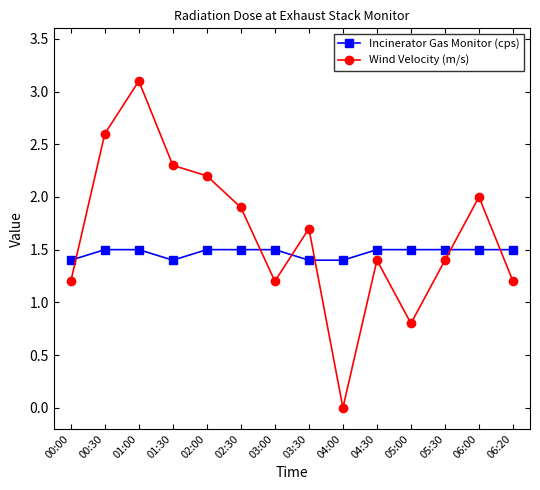

Which series has the largest total across all categories?

Wind Velocity (m/s)